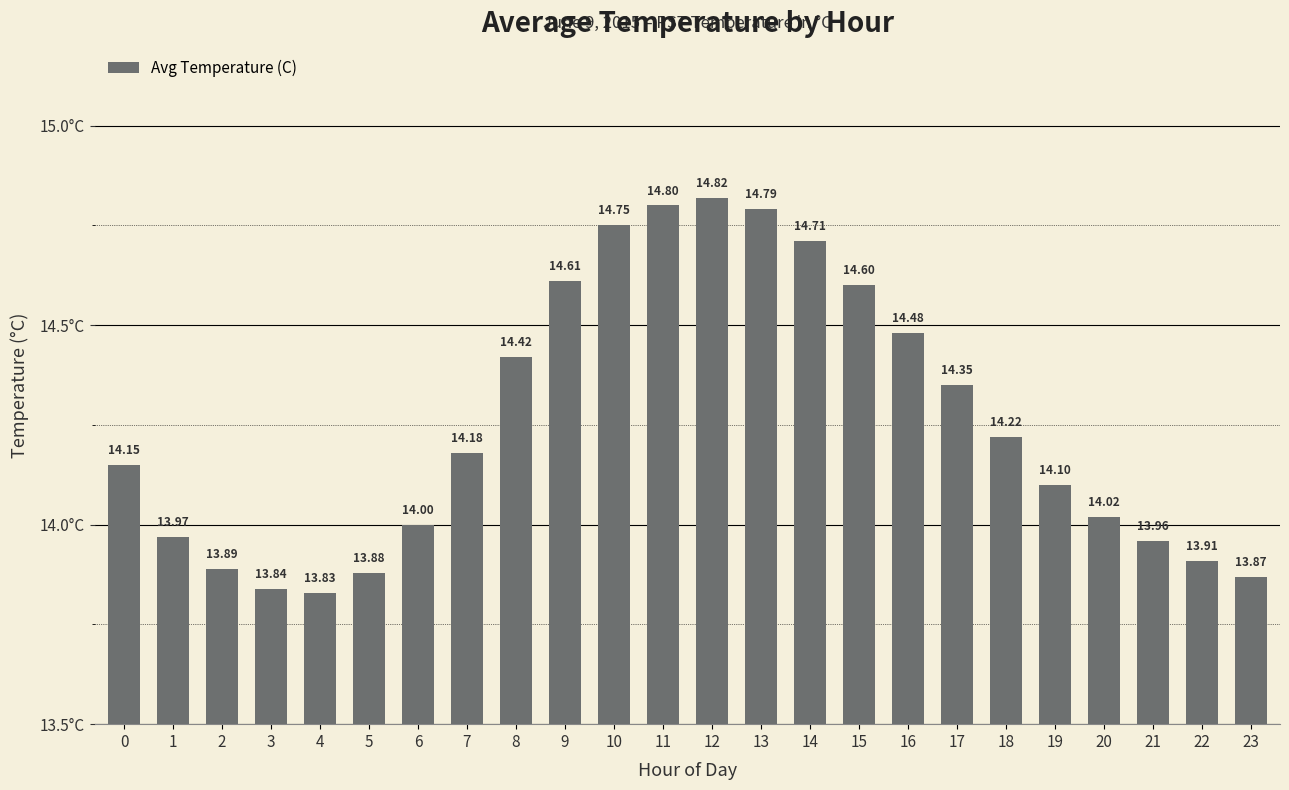

Rank the categories by value from highest to lowest.

12, 11, 13, 10, 14, 9, 15, 16, 8, 17, 18, 7, 0, 19, 20, 6, 1, 21, 22, 2, 5, 23, 3, 4